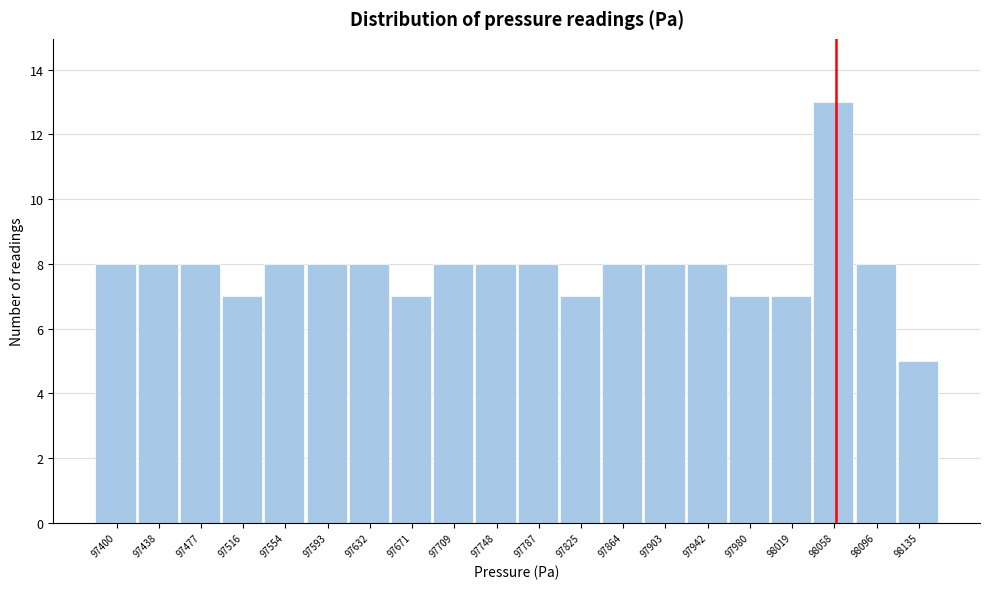

Reading left to right, what are all the values shown in this chart?

8	8	8	7	8	8	8	7	8	8	8	7	8	8	8	7	7	13	8	5